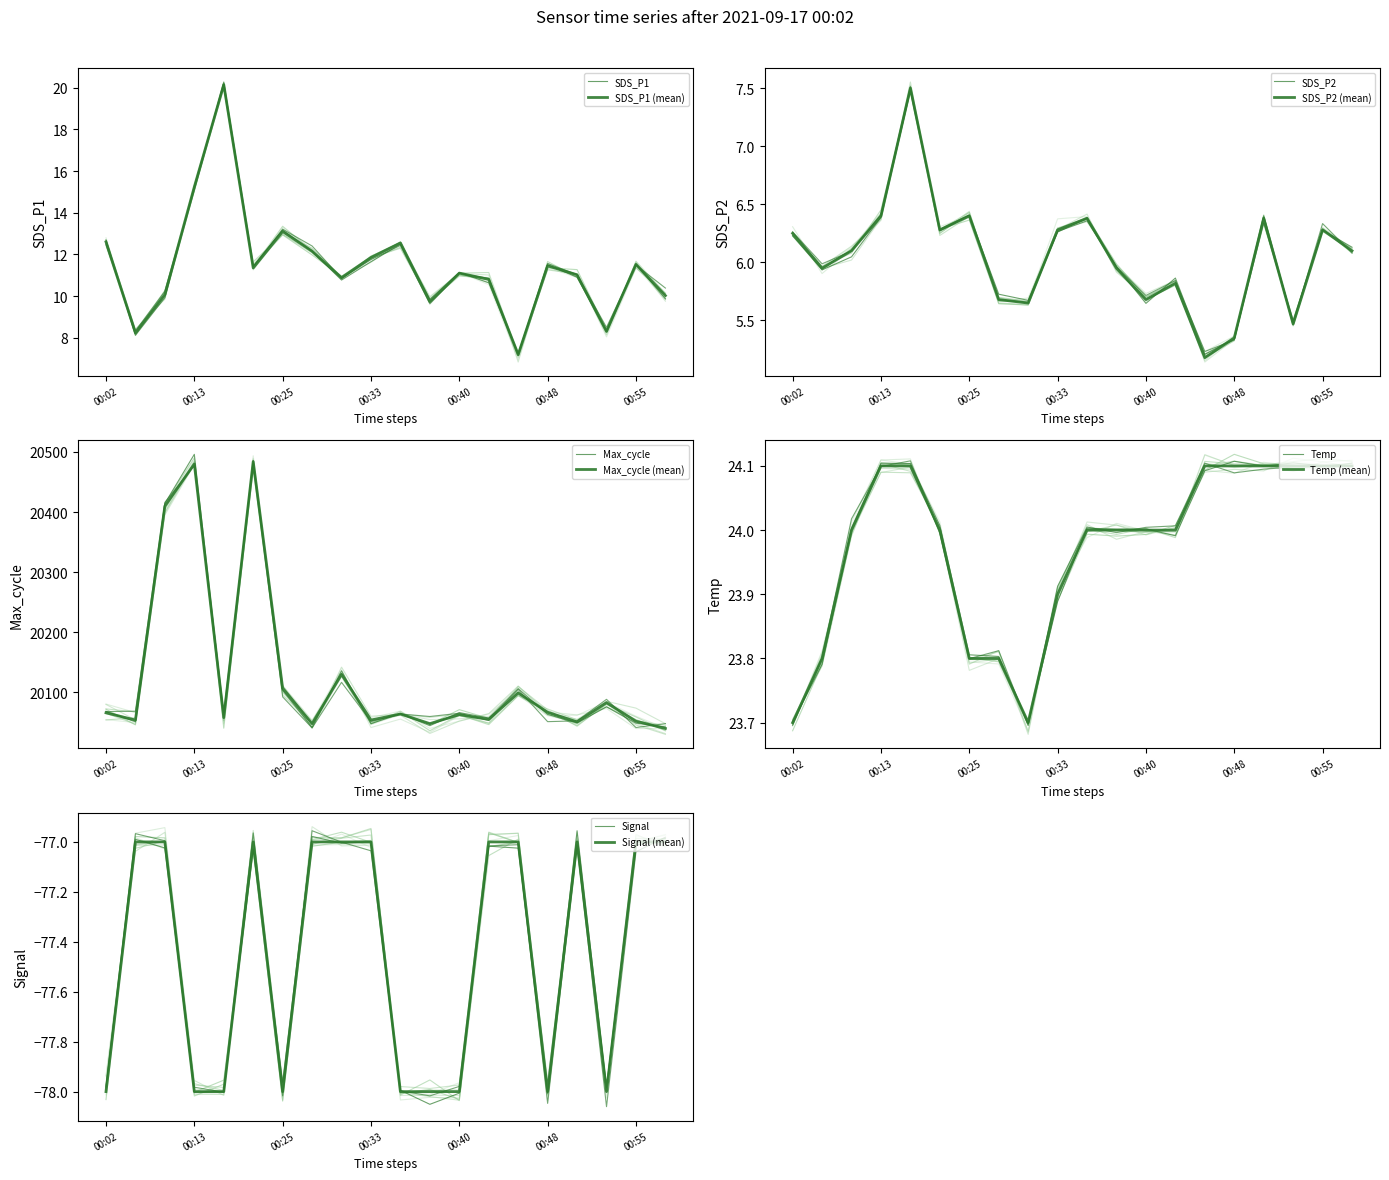

What is the sum of all SDS_P2 values?

121.1